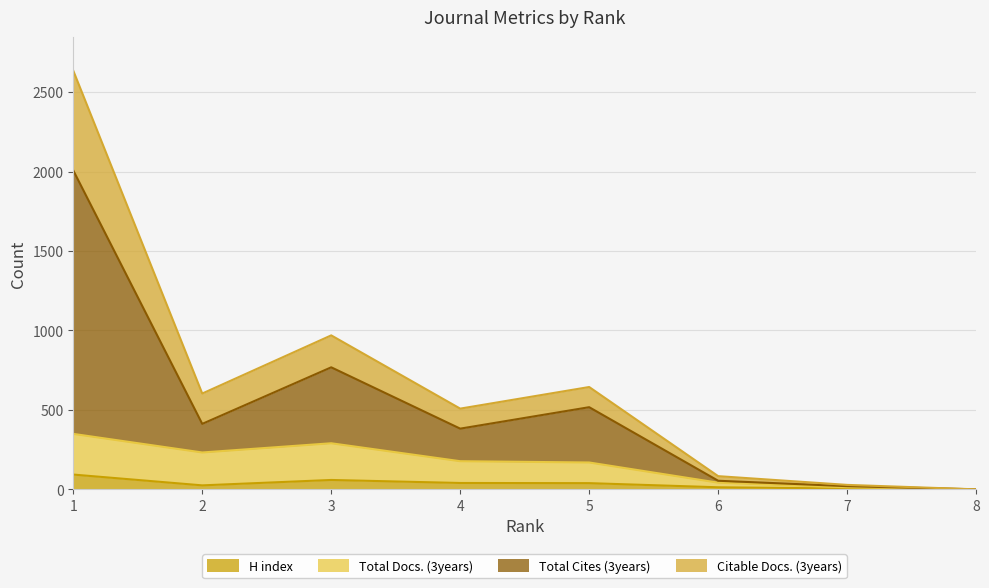

Between 4 and 8, which series saw the biggest shift?

Citable Docs. (3years)